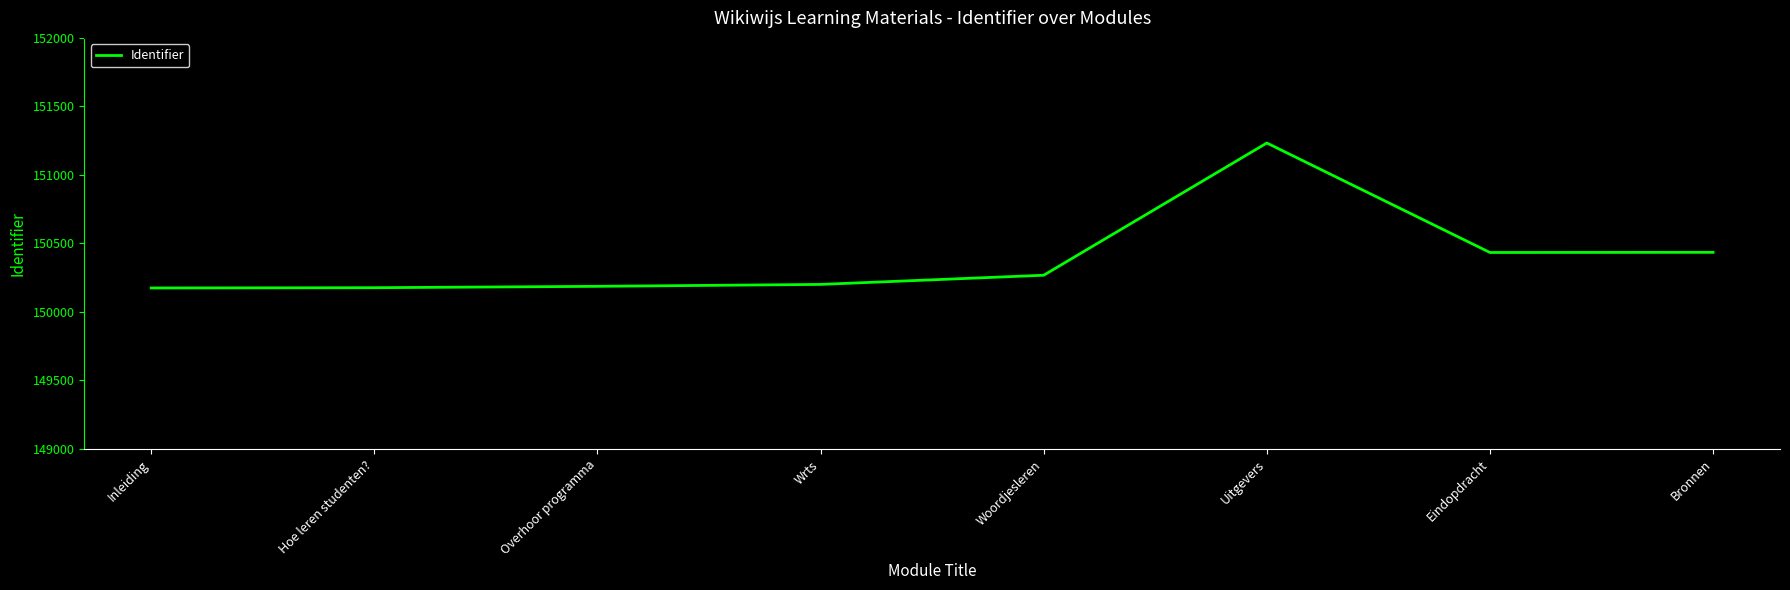

At which label is the value closest to 150704?

Bronnen